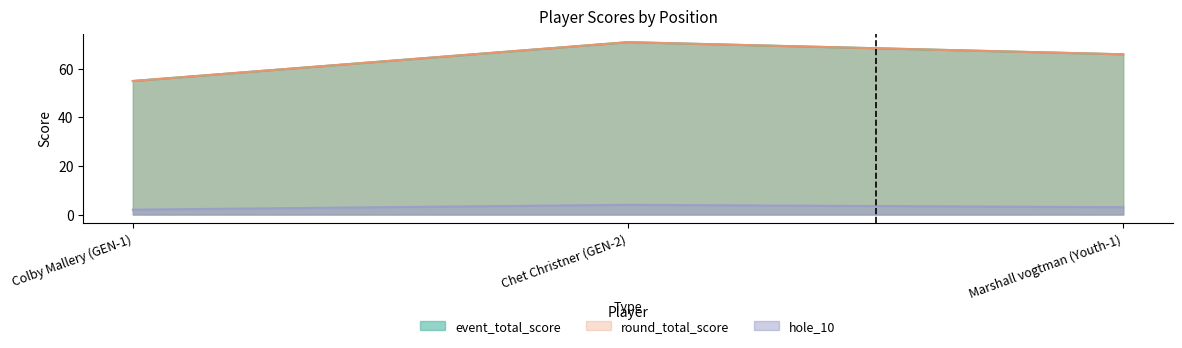

Rank the series at Colby Mallery (GEN-1) from highest to lowest value.

event_total_score, round_total_score, hole_10